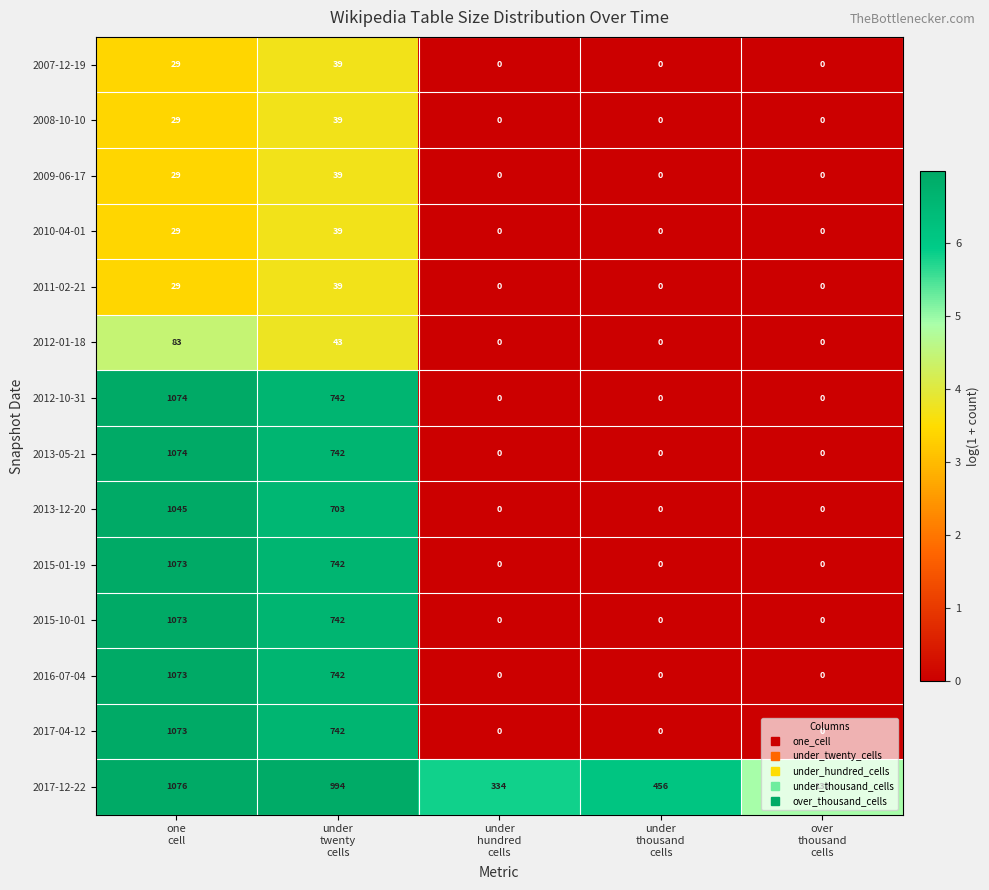

What is the sum of all 2011-02-21 values?

68